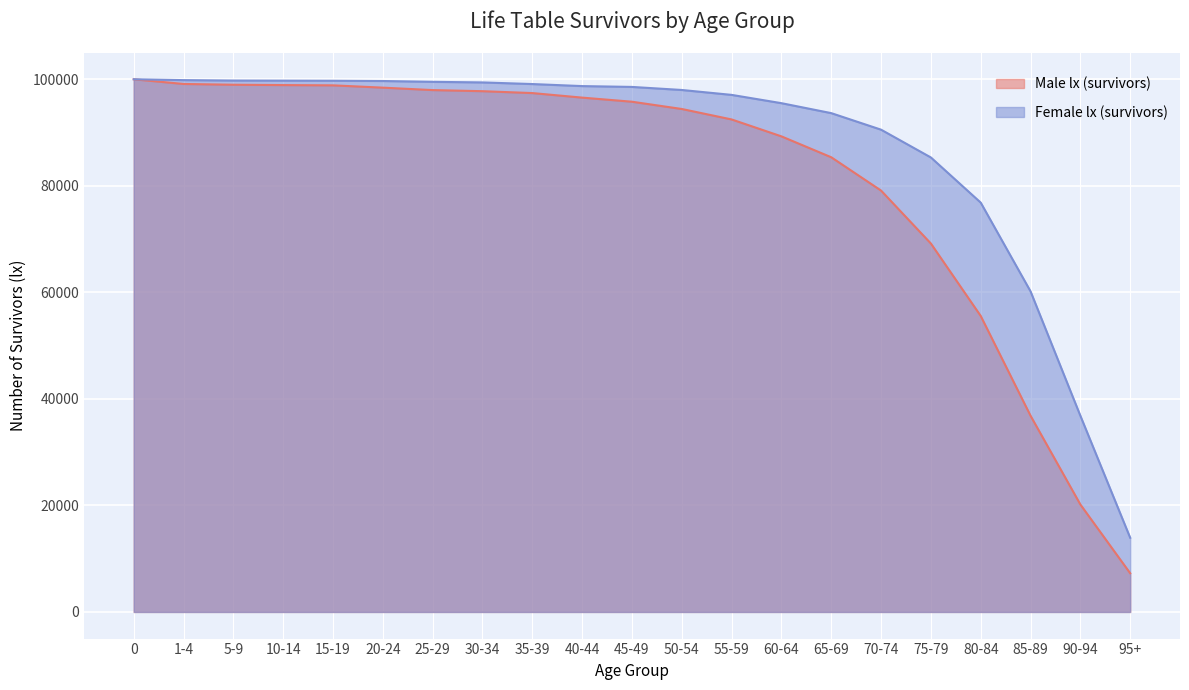

List the series in order of their overall mean, lowest first.

Male lx (survivors), Female lx (survivors)